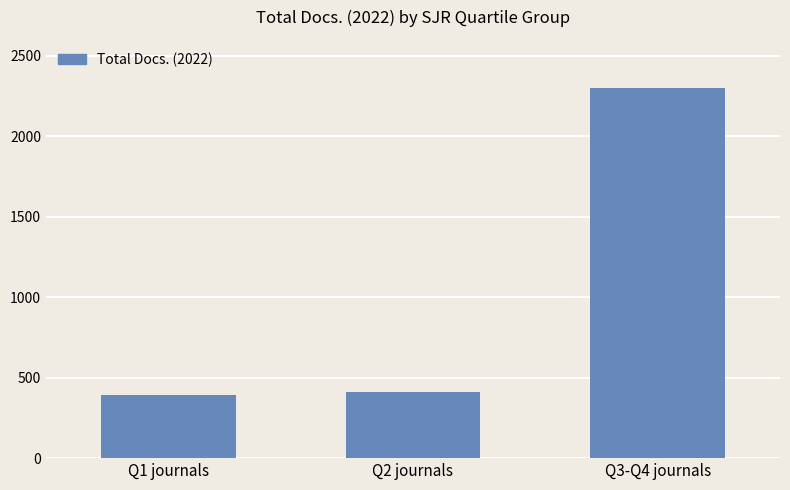

List the labels in order of value, largest first.

Q3-Q4 journals, Q2 journals, Q1 journals